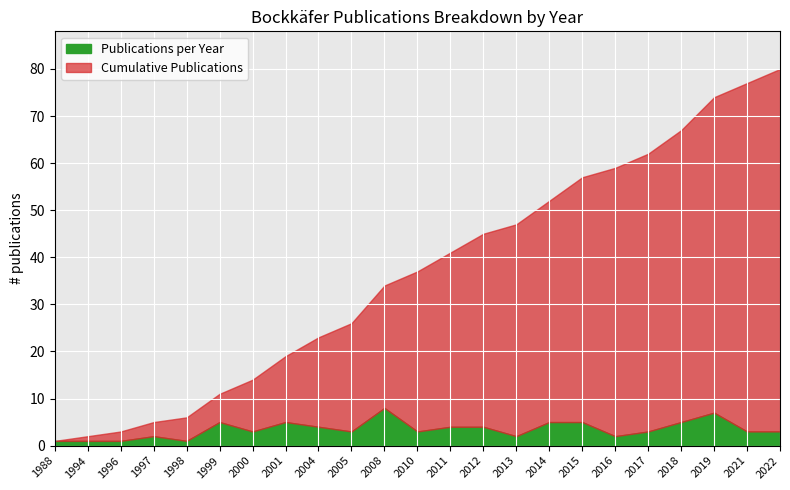

True or false: Cumulative Publications has more than 0 interior local peaks.

False